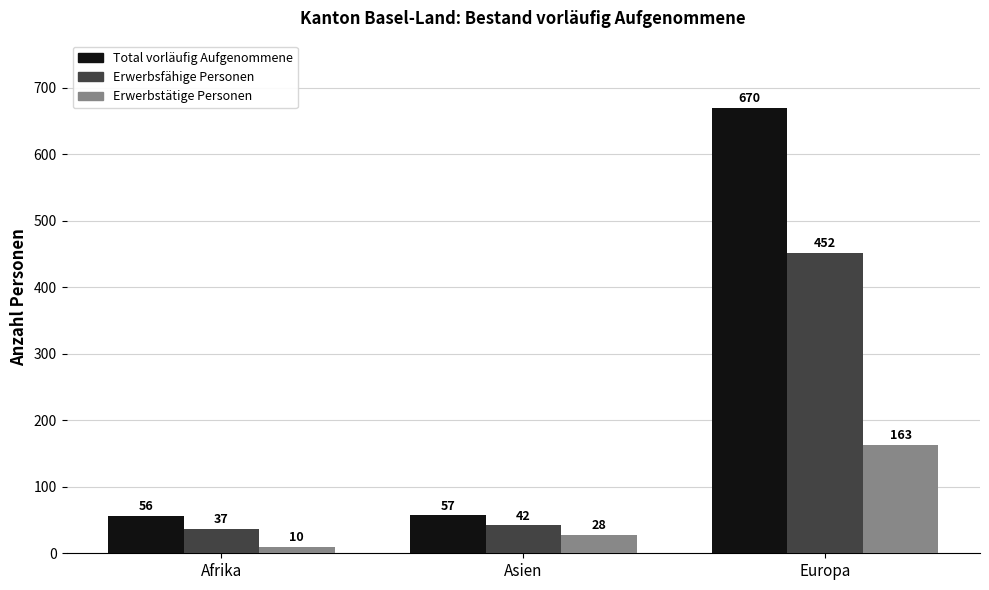

What is the difference between the Erwerbsfähige Personen values at Afrika and Asien?

5